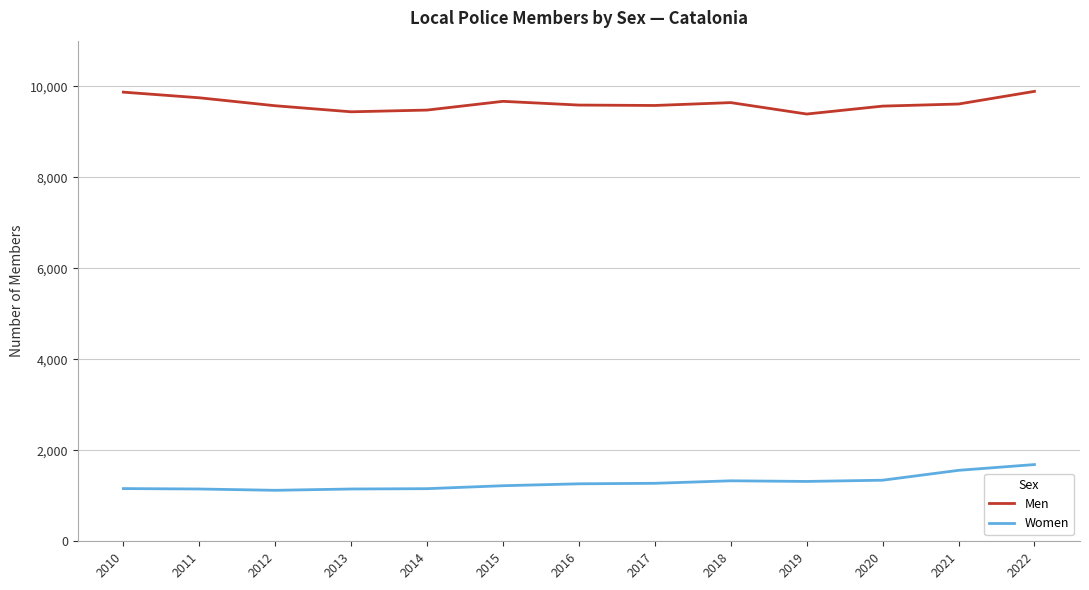

Which series has the largest total across all categories?

Men